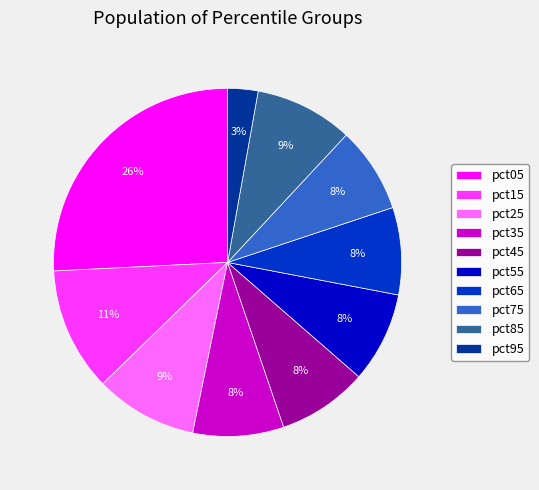

What percentage is the pct55 slice, to the nearest percent?

8%